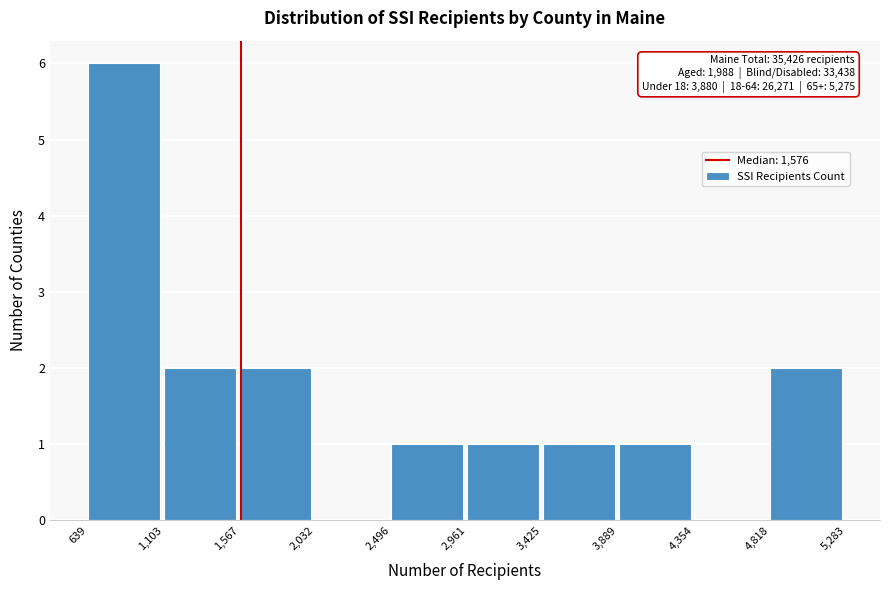

Over which range of the x-axis is the bar tallest?

639 to 1,103